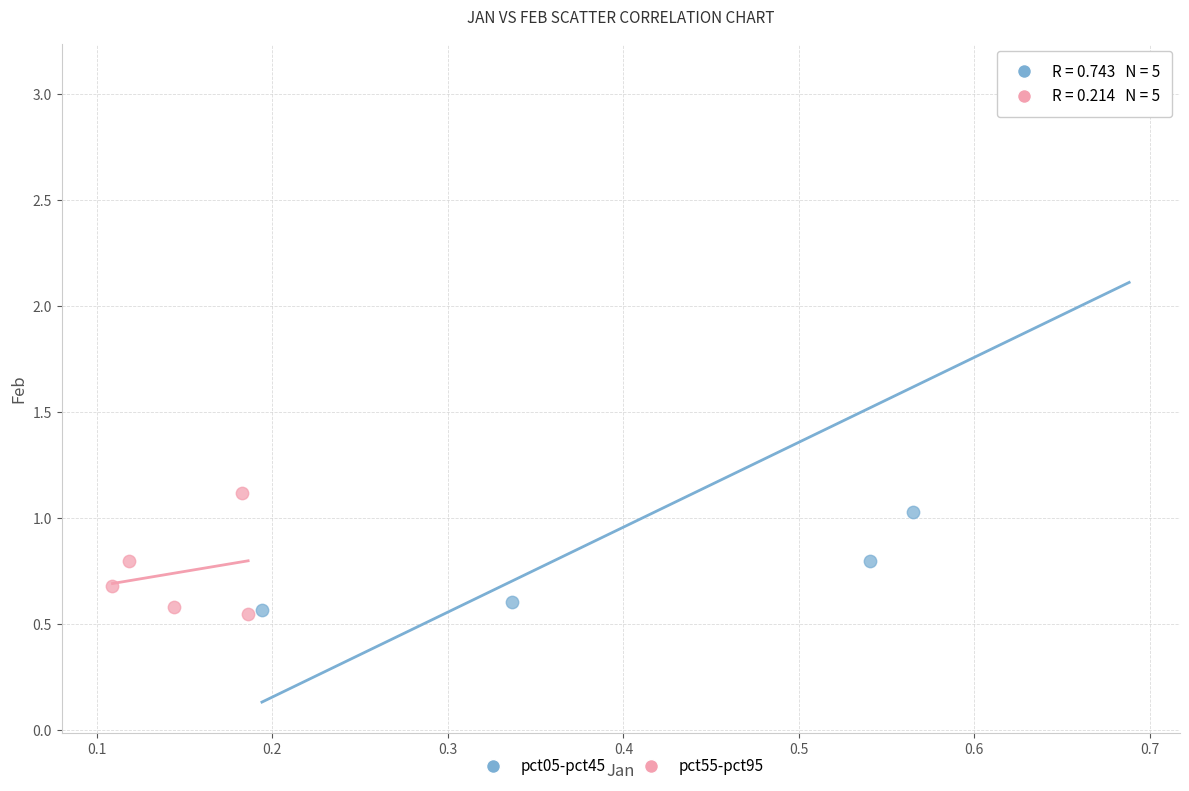

Which series reaches the maximum Y coordinate?

pct05-pct45